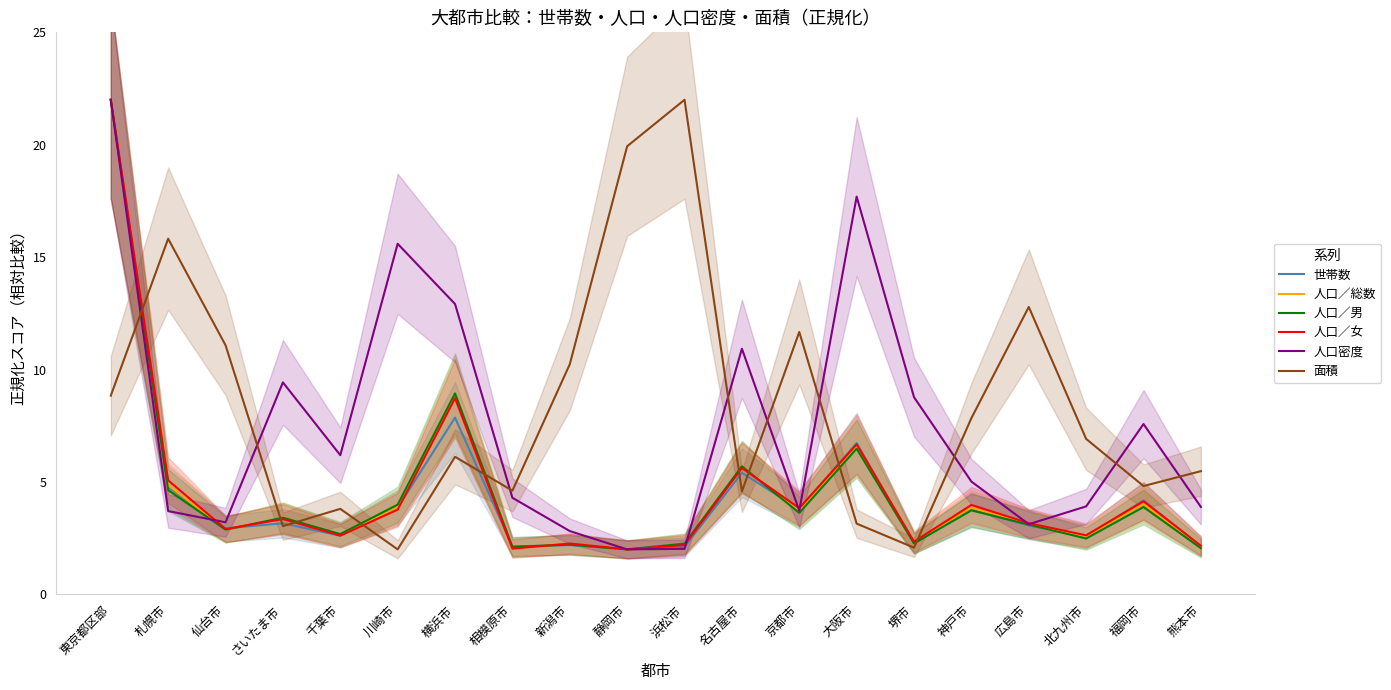

Count the number of data series in this chart.

6